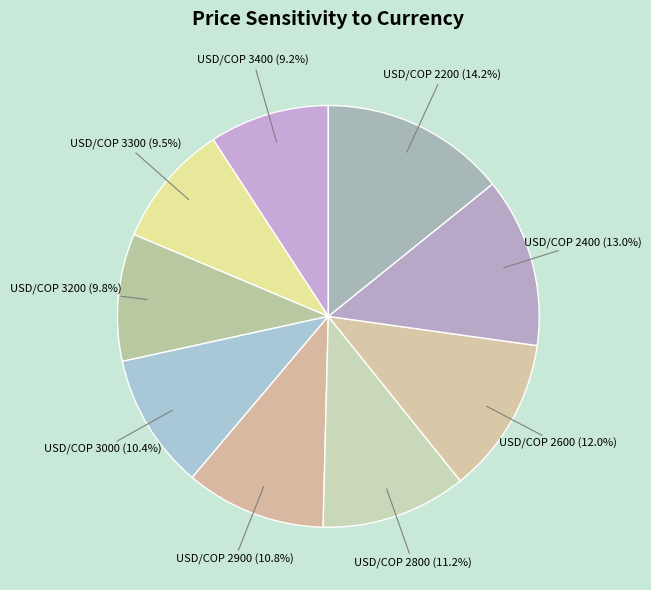

Which slice is the smallest?

3400